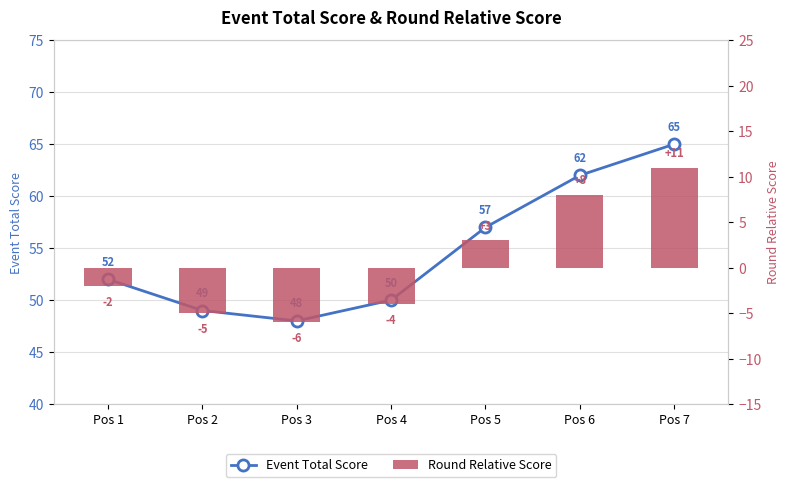

List the labels in order of Event Total Score value, smallest first.

Pos 3, Pos 2, Pos 4, Pos 1, Pos 5, Pos 6, Pos 7